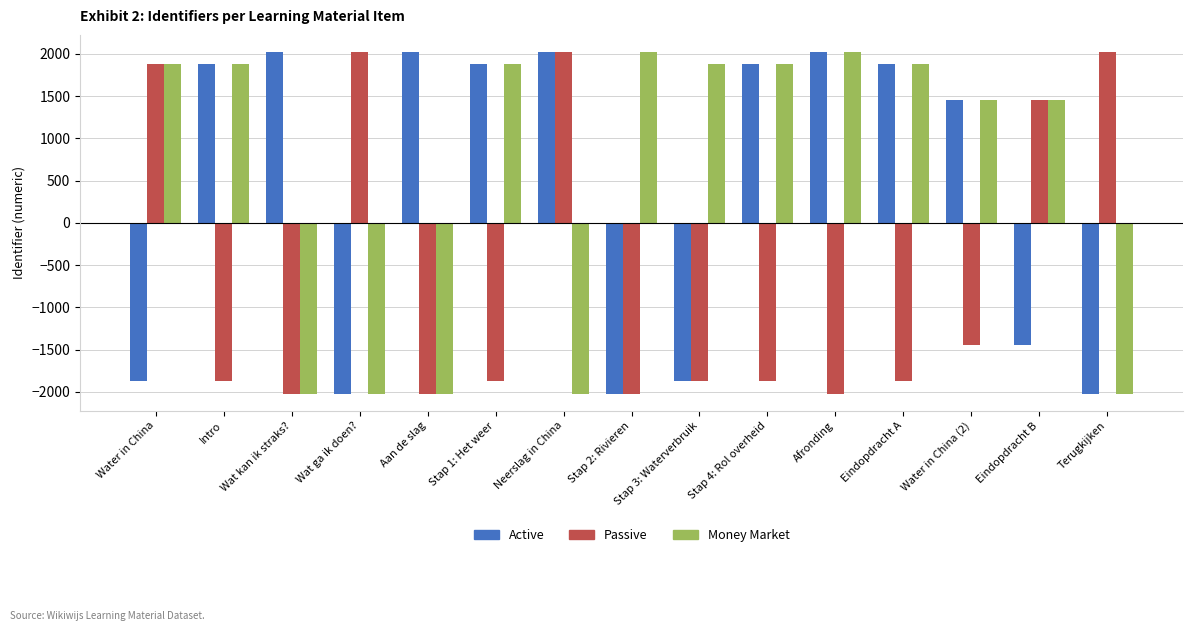

True or false: Active has a value of 1874.3 at Intro.

True